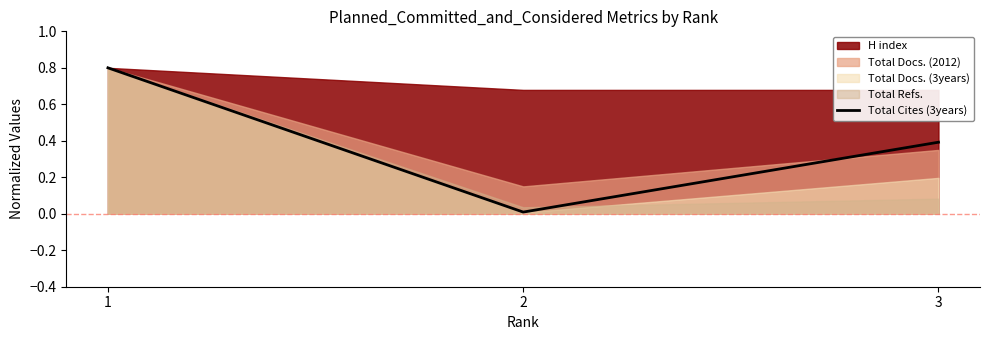

List the labels in order of Total Cites (3years) value, smallest first.

2, 3, 1